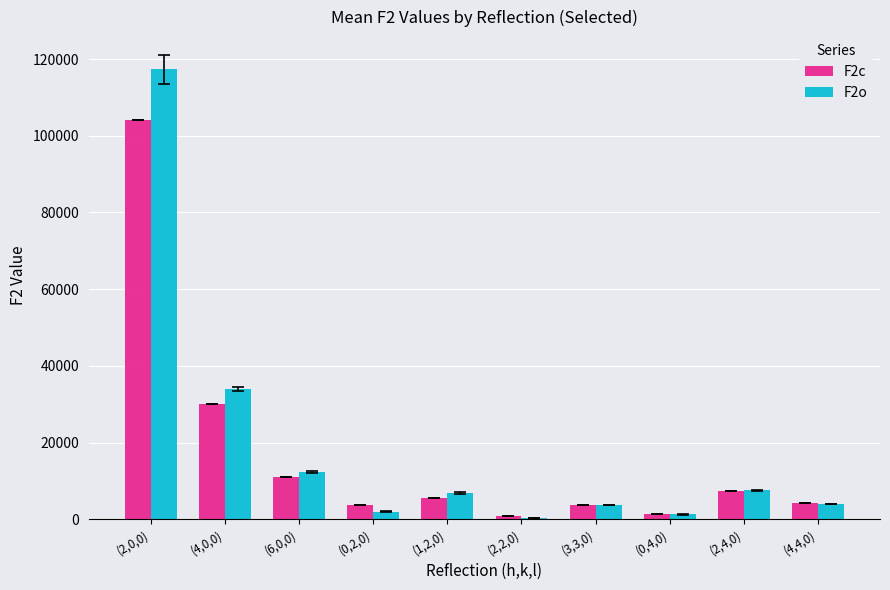

What are all the series names shown in the legend?

F2c, F2o